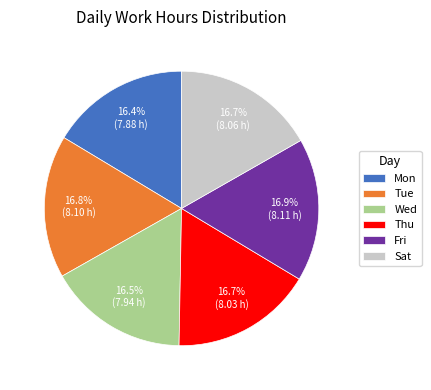

Is there a majority slice in this chart?

No